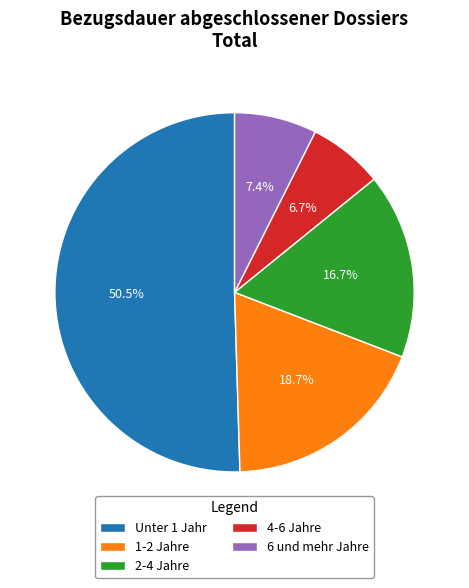

Count the number of slices in the pie.

5